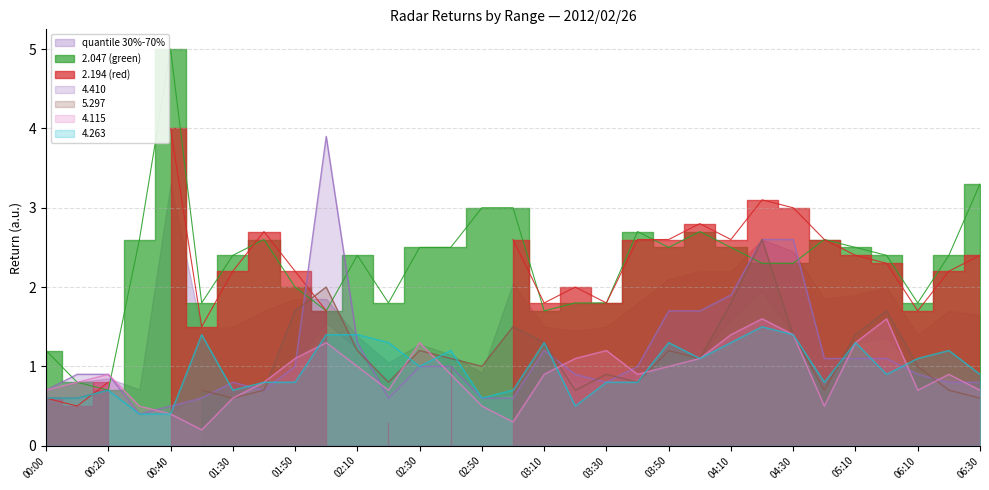

What is the maximum value shown in the chart?

5.0